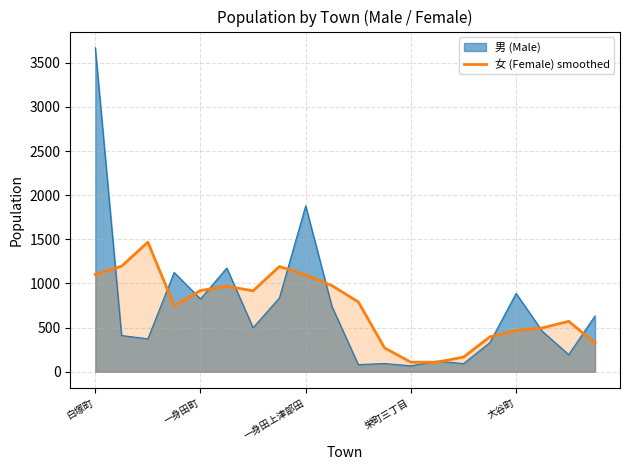

Is it true that 女 (Female) smoothed equals 1286.6 at 一身田町?

False